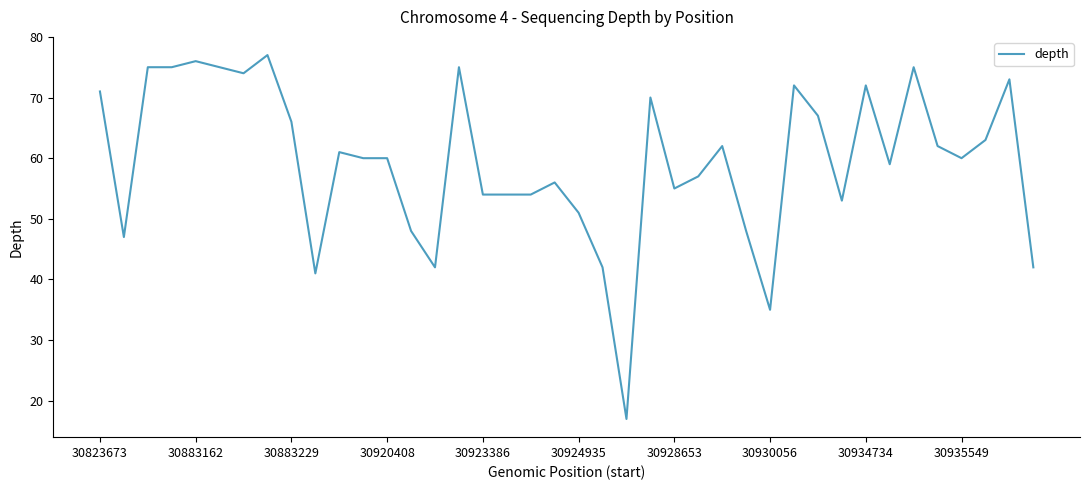

What is the minimum value shown in the chart?

17